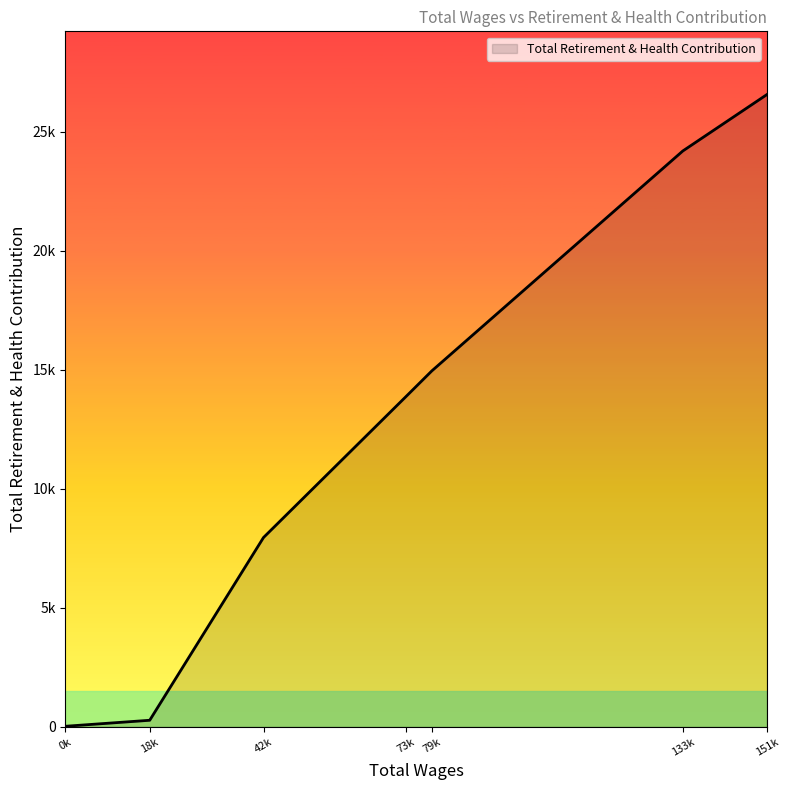

Does the chart display data point markers on the line(s)?

No